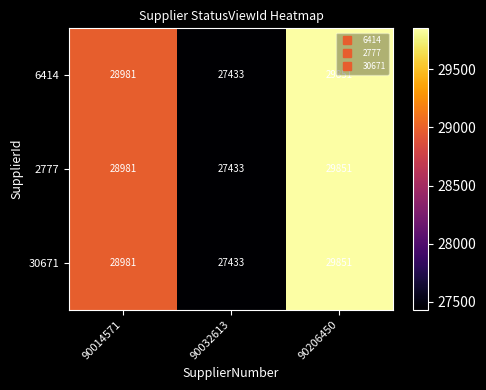

How many 2777 values are between 27433 and 29851?

3